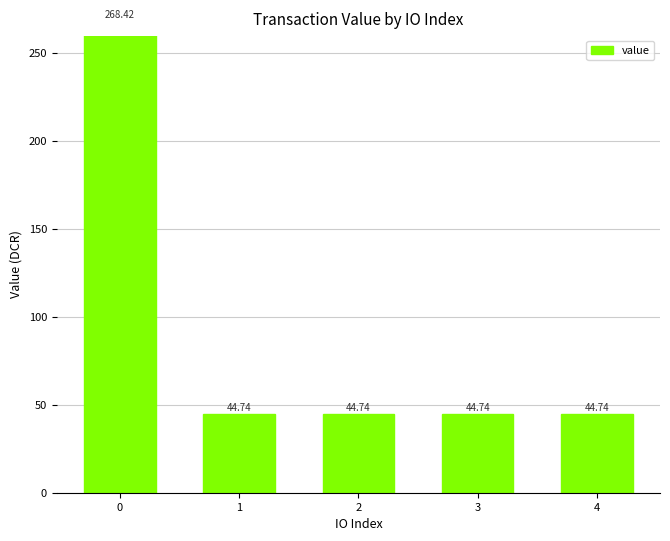

The chart shows a value of 44.7 at 1. True or false?

True